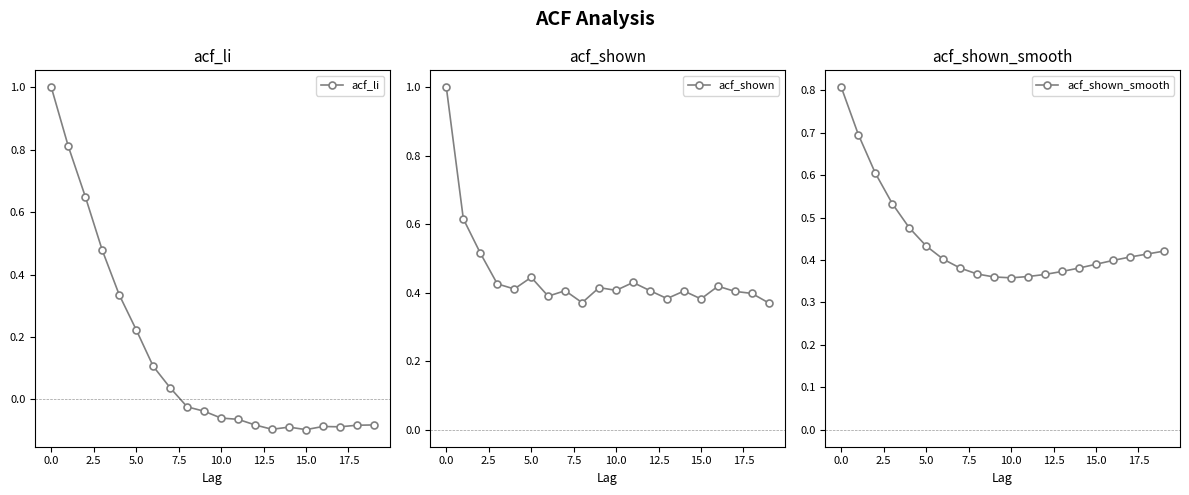

Which series ends up on top after the final intersection of acf_shown and acf_li?

acf_shown